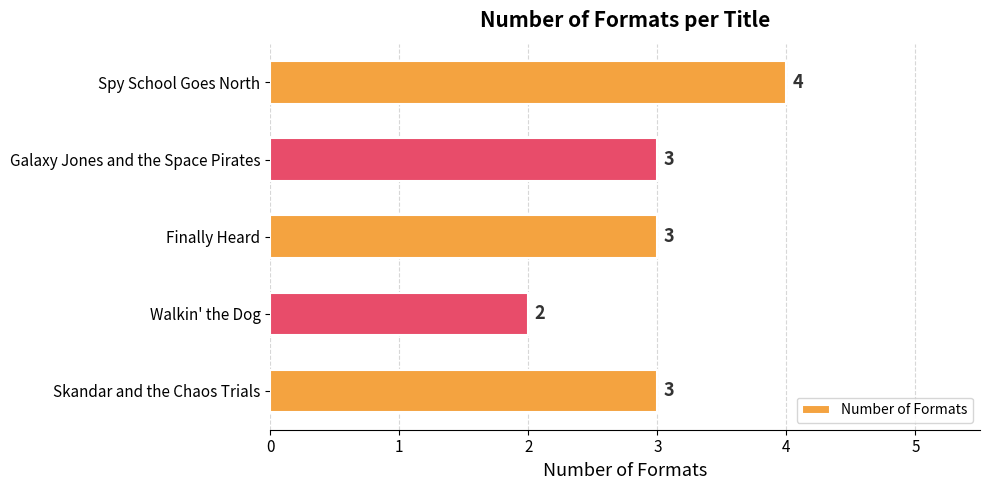

How many values are between 3 and 4?

4